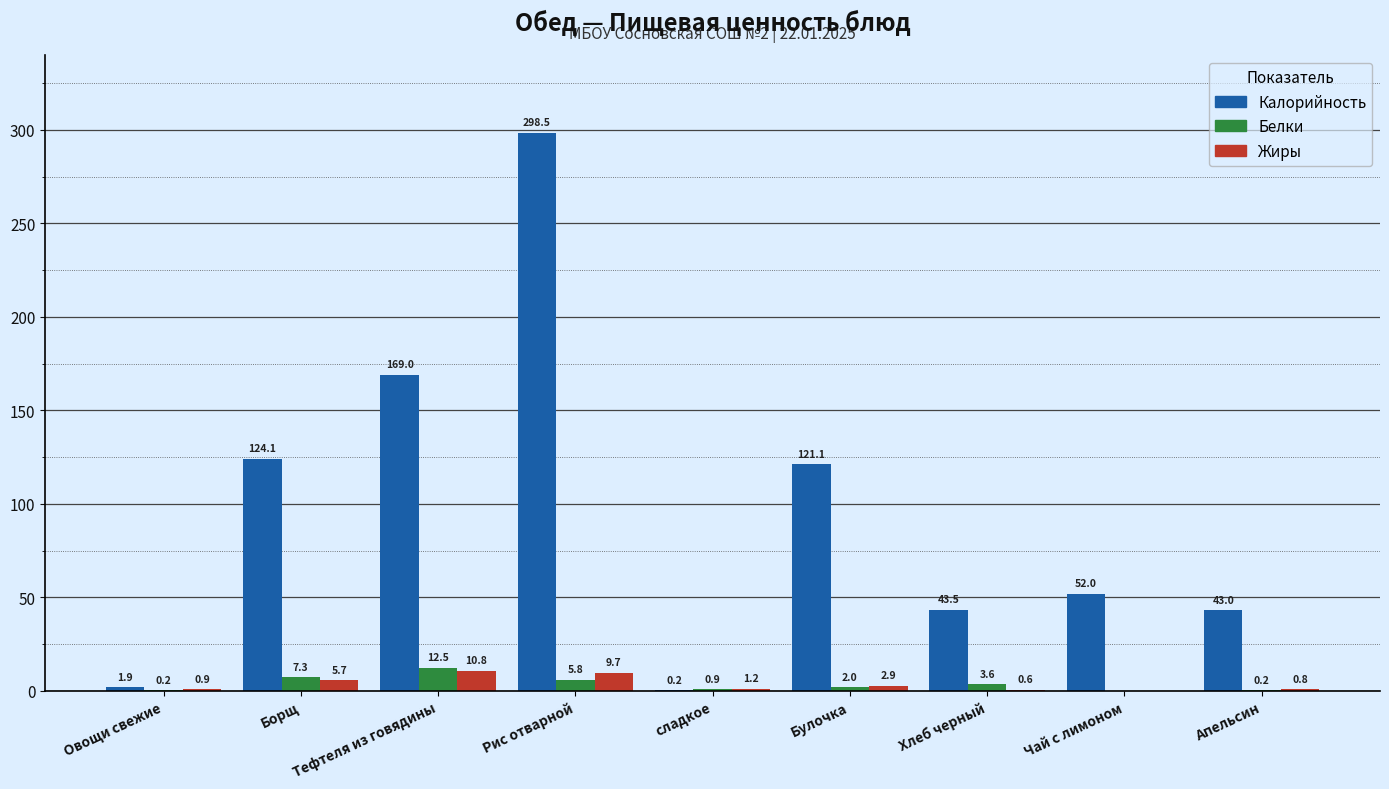

At which label is Белки closest to 6?

Рис отварной